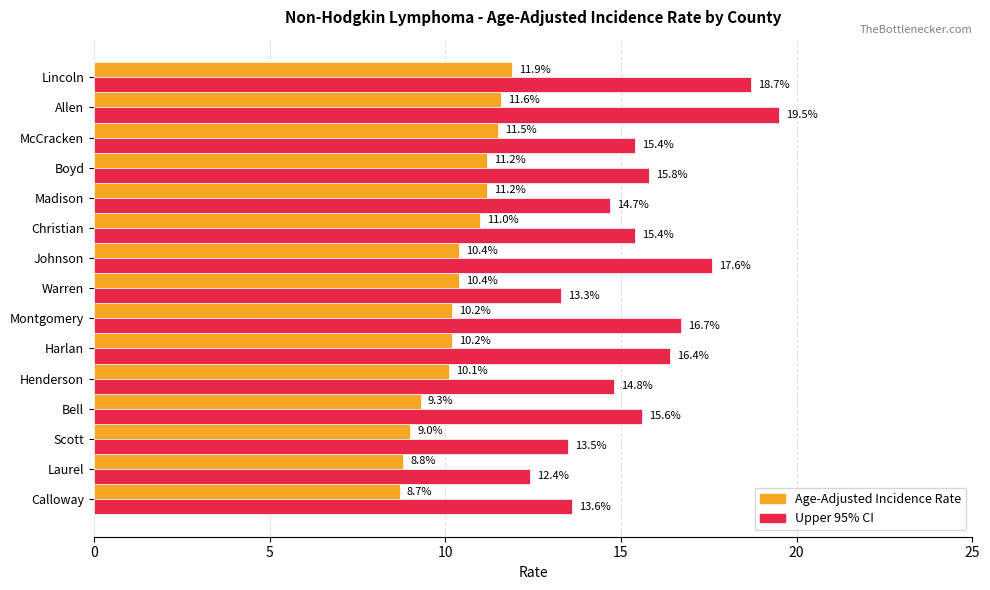

At how many categories does at least one series exceed 9?

15